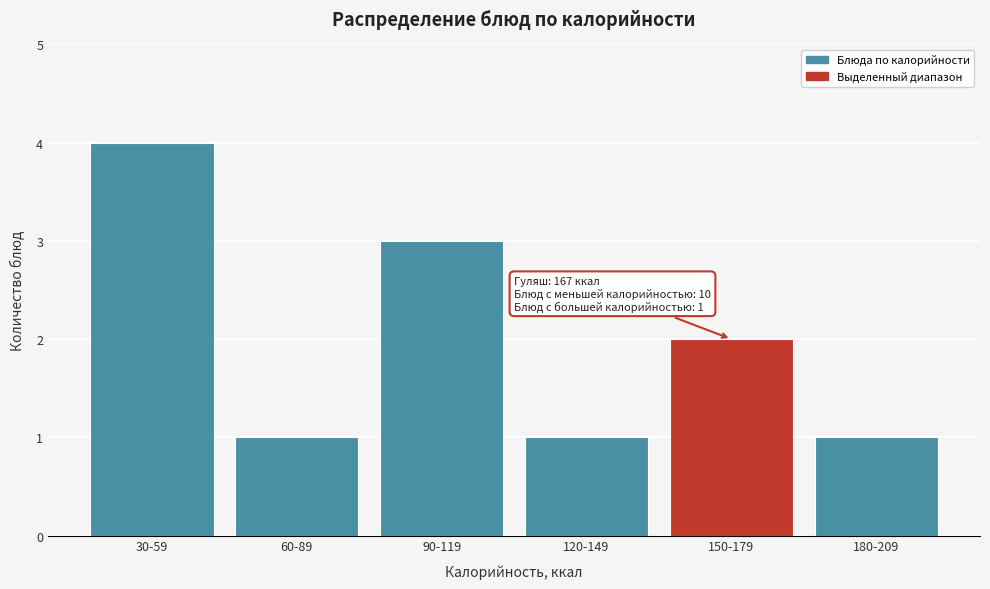

Reading right to left, what are all the values shown in this chart?

180-209=1	150-179=2	120-149=1	90-119=3	60-89=1	30-59=4